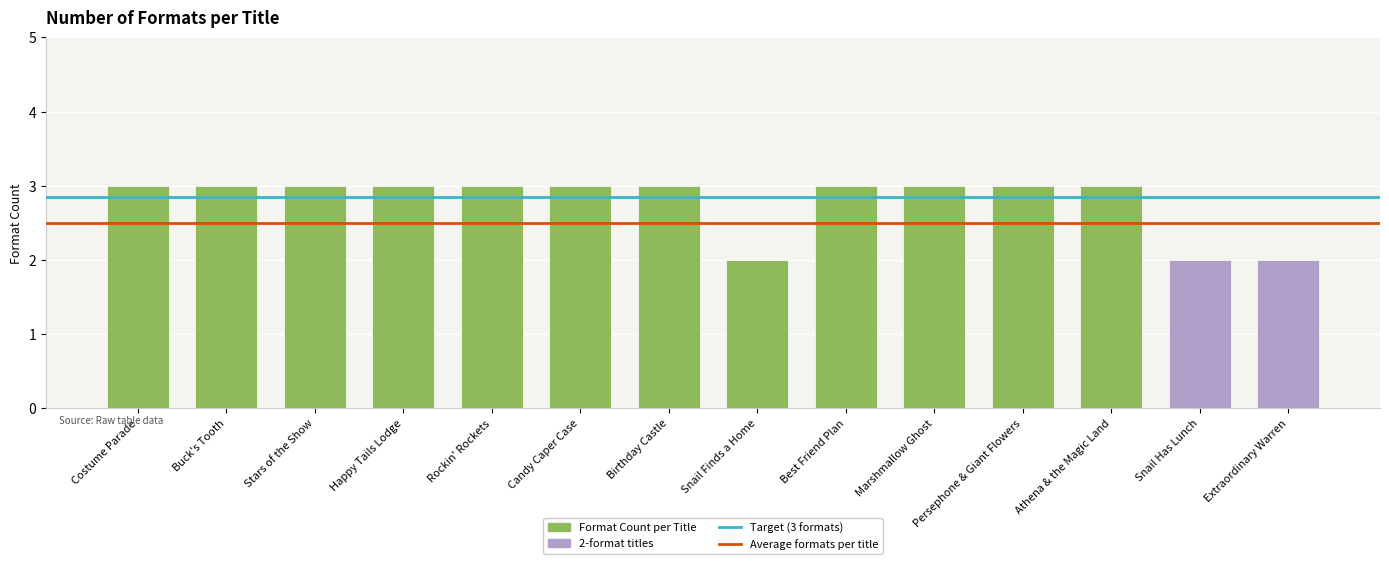

Between Snail Finds a Home and Best Friend Plan, which is larger?

Best Friend Plan